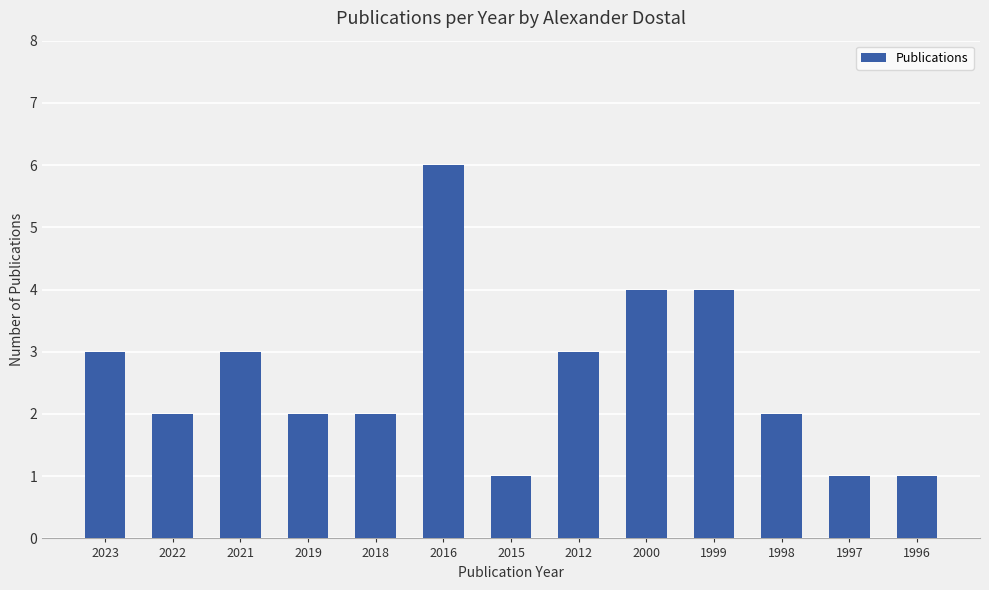

What is the value of the 4th bar from the left?

2